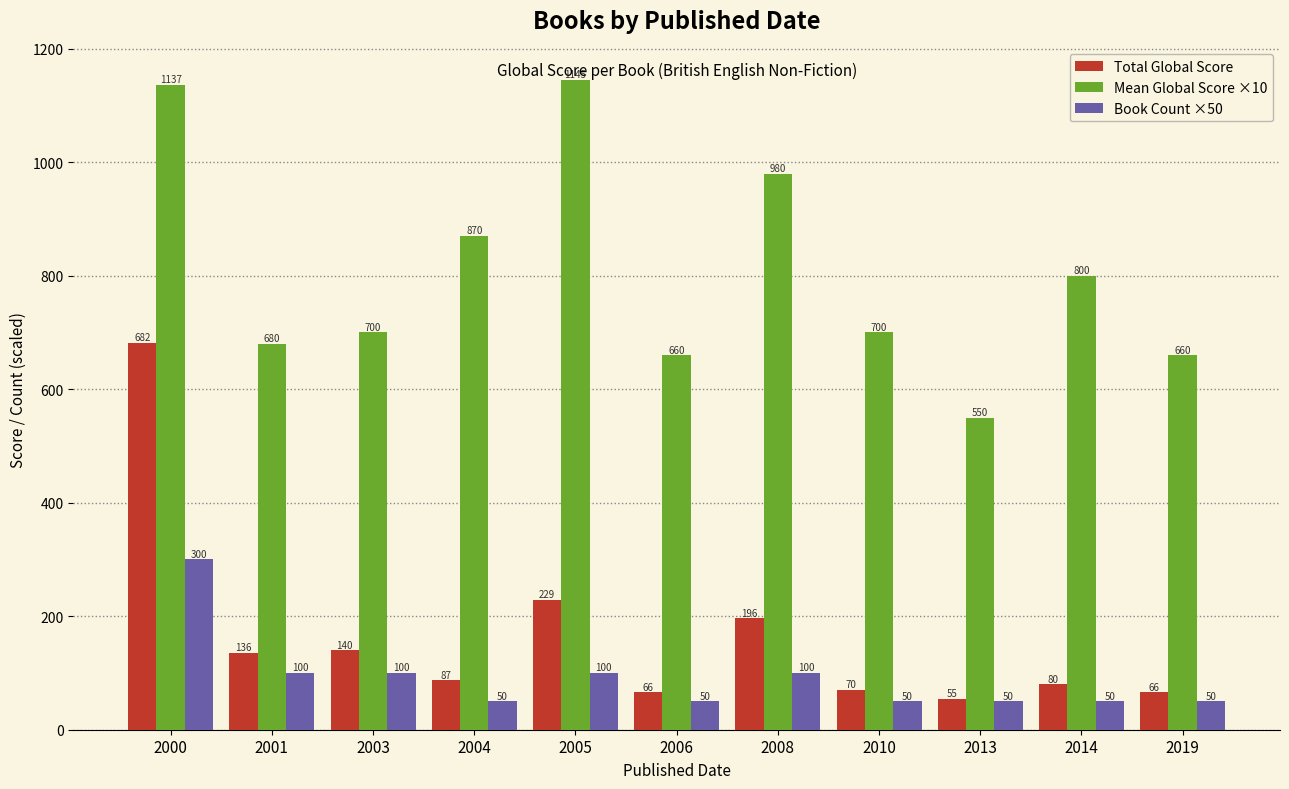

Rank the series by their maximum value, from highest to lowest.

Mean Global Score ×10, Total Global Score, Book Count ×50